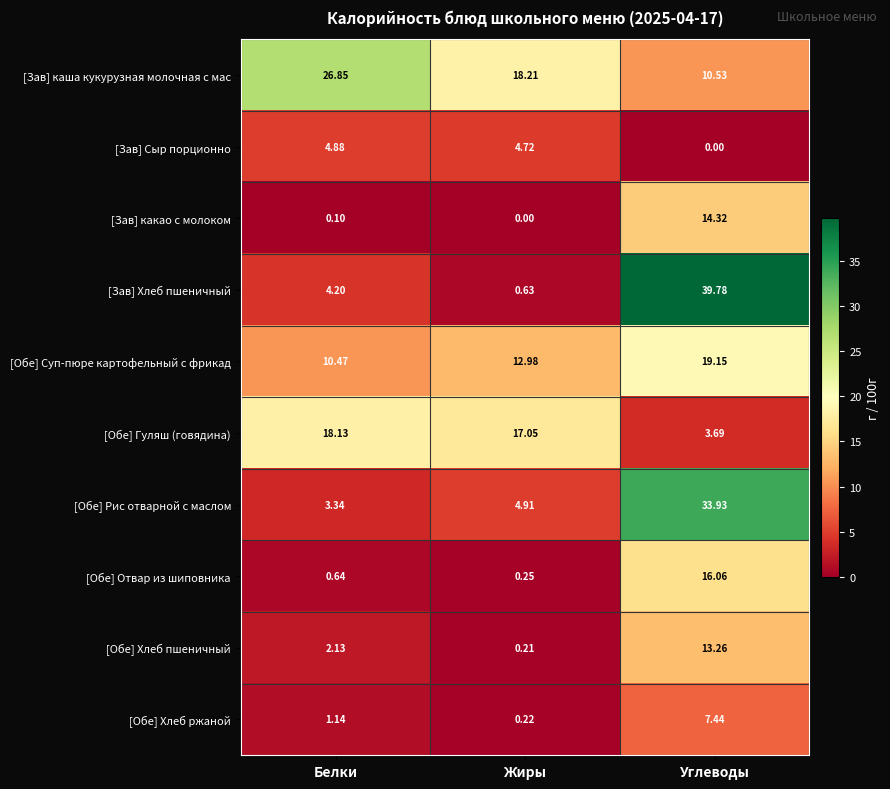

Which series has the largest range (max minus min)?

[Зав] Хлеб пшеничный